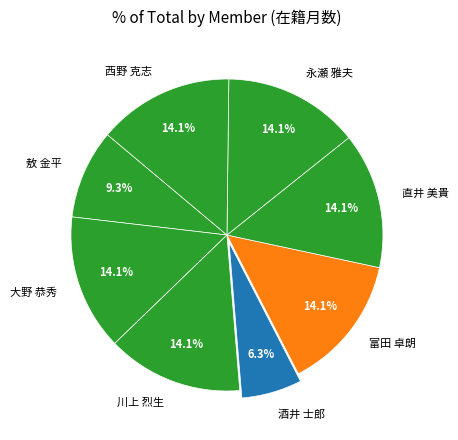

Is it true that 西野 克志 is 5% of the pie?

False